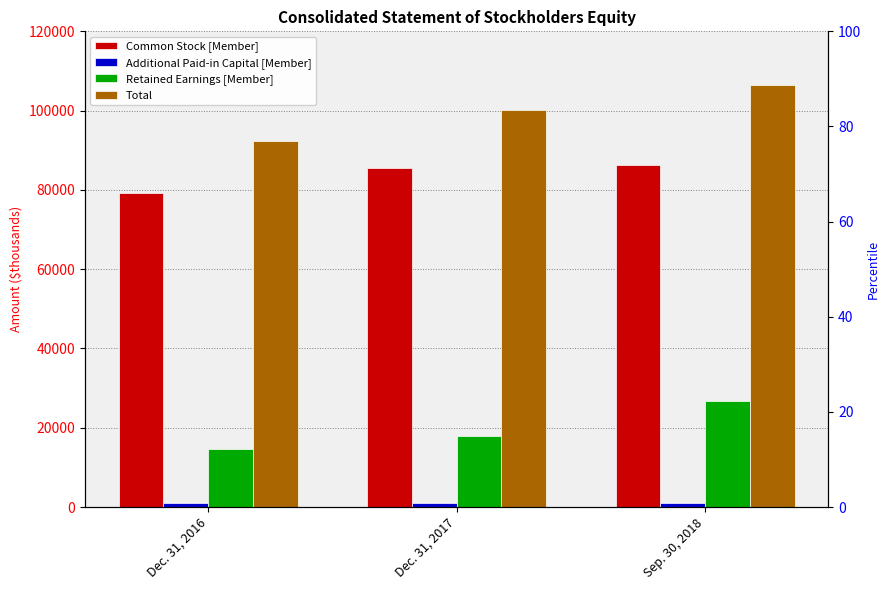

Rank the categories by Common Stock [Member] value from highest to lowest.

Sep. 30, 2018, Dec. 31, 2017, Dec. 31, 2016